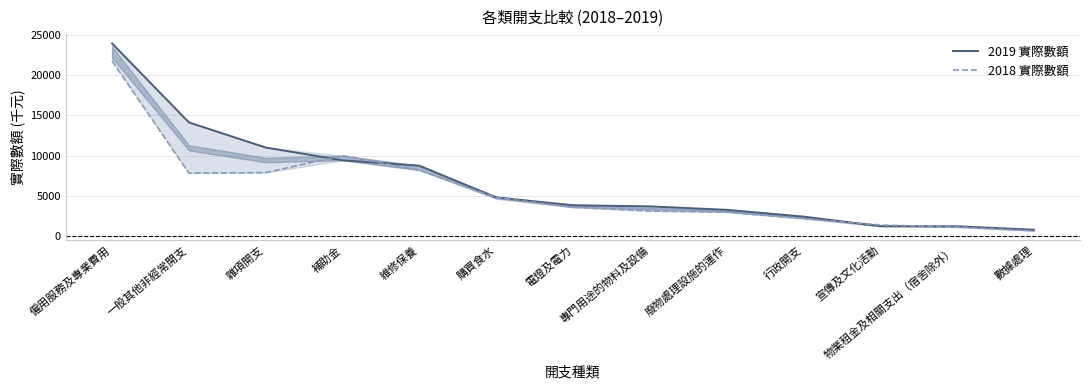

Which has a higher value, 宣傳及文化活動 or 廢物處理設施的運作?

廢物處理設施的運作